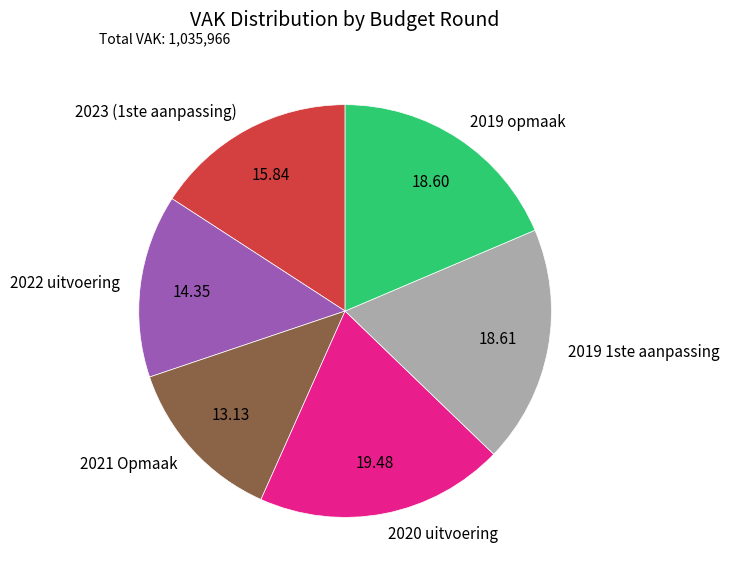

The 2020 uitvoering slice represents 19% of the pie. True or false?

True